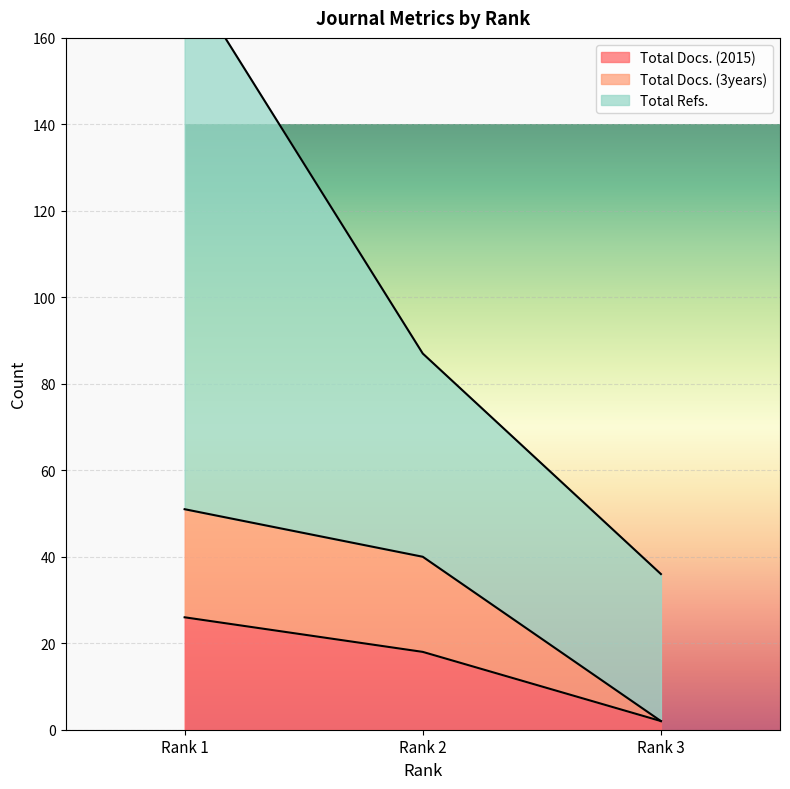

The value of Total Docs. (2015) at Rank 2 is 18. True or false?

True